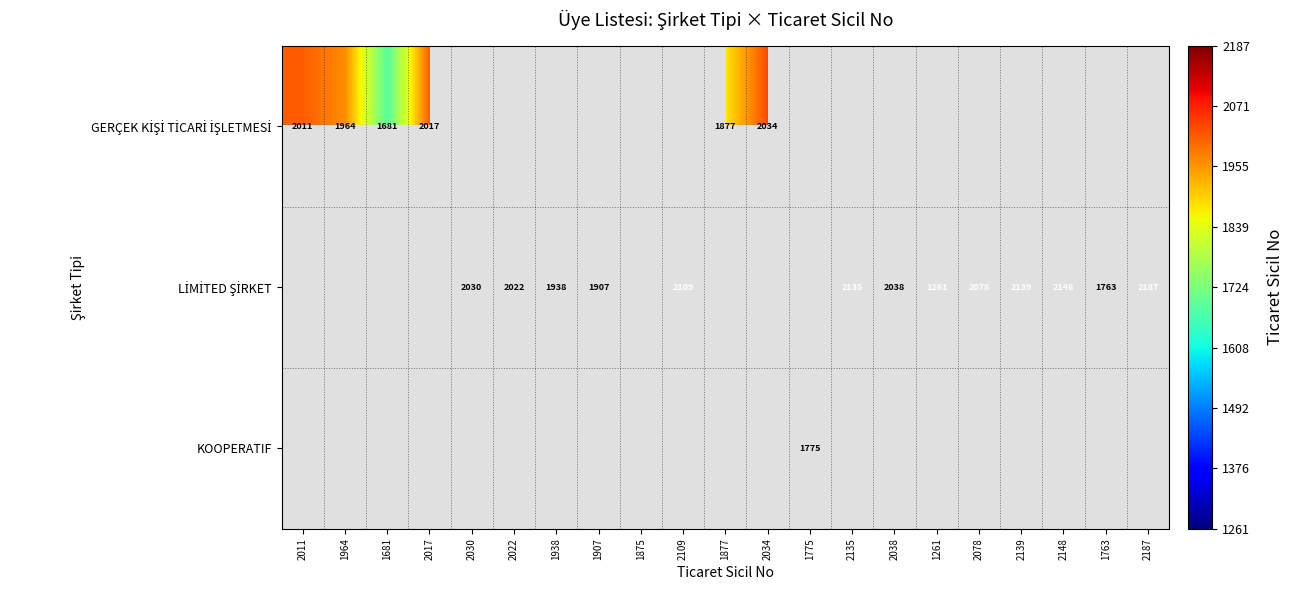

The GERÇEK KİŞİ TİCARİ İŞLETMESİ series shows 2034 at 2034. True or false?

True